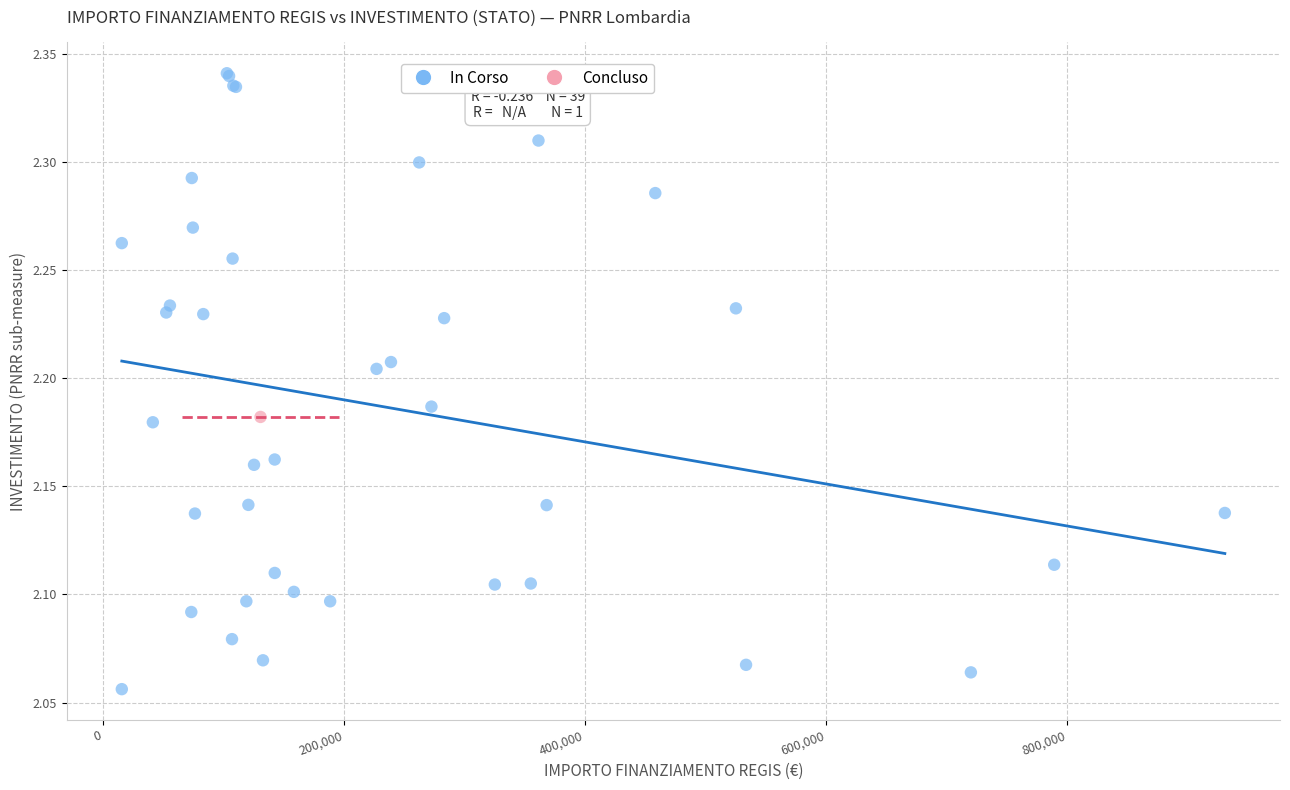

What are all the series names shown in the legend?

In Corso, Concluso